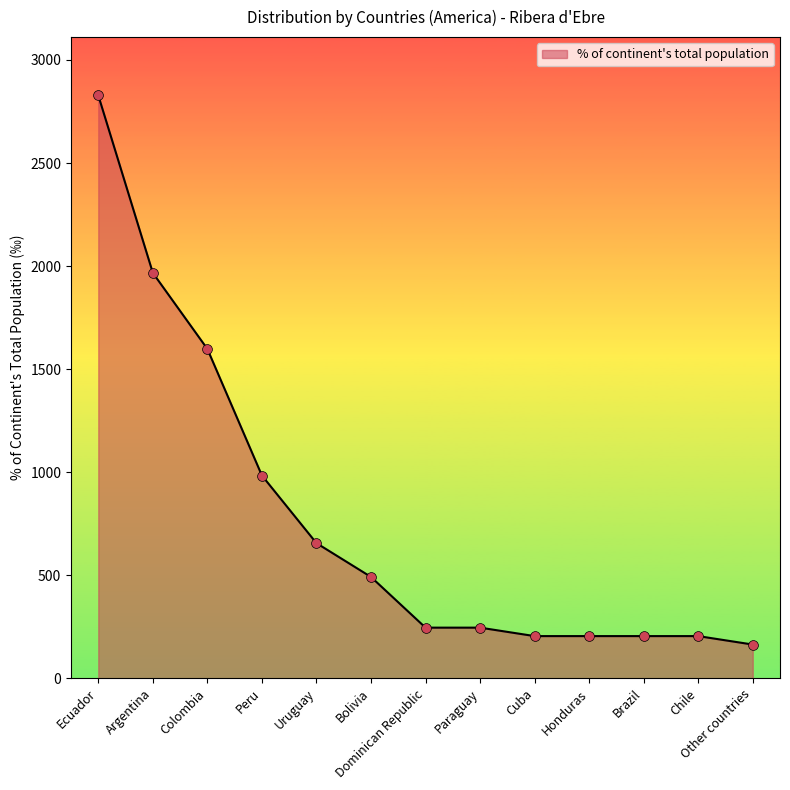

Which has a higher value, Argentina or Peru?

Argentina